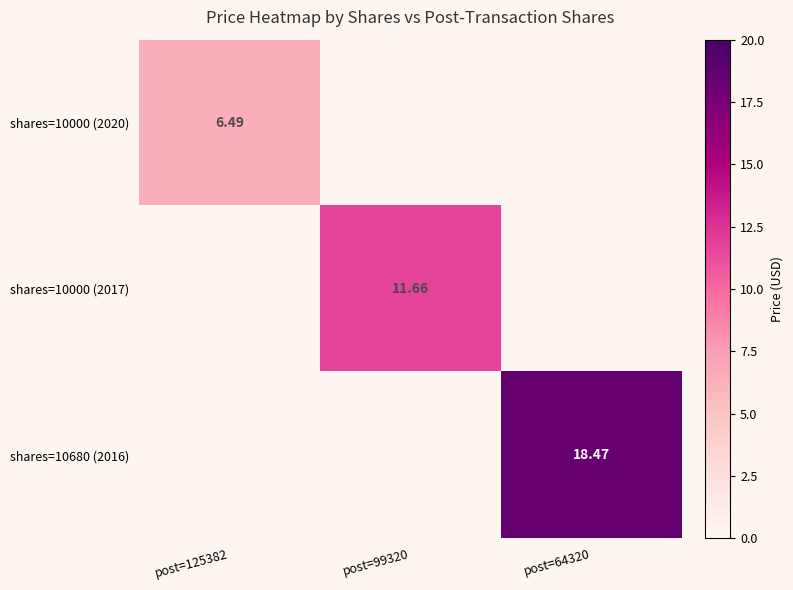

Is the value of shares=10000 (2017) at post=99320 greater than the value of shares=10680 (2016) at post=64320?

No